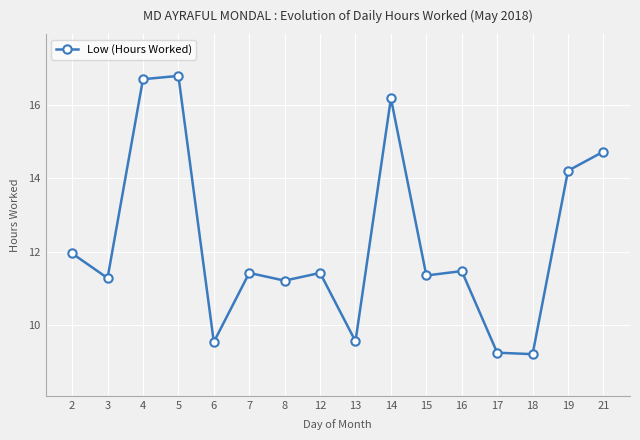

How many points are higher than both their immediate neighbors (excluding endpoints)?

5